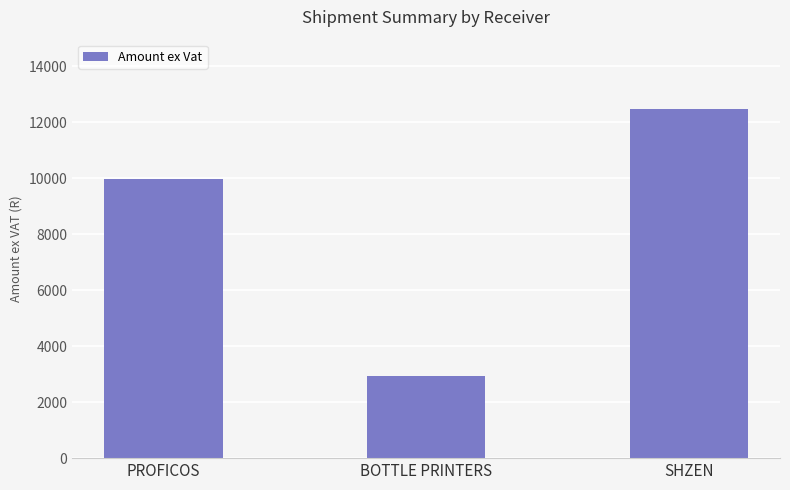

How many values are below 9967?

1